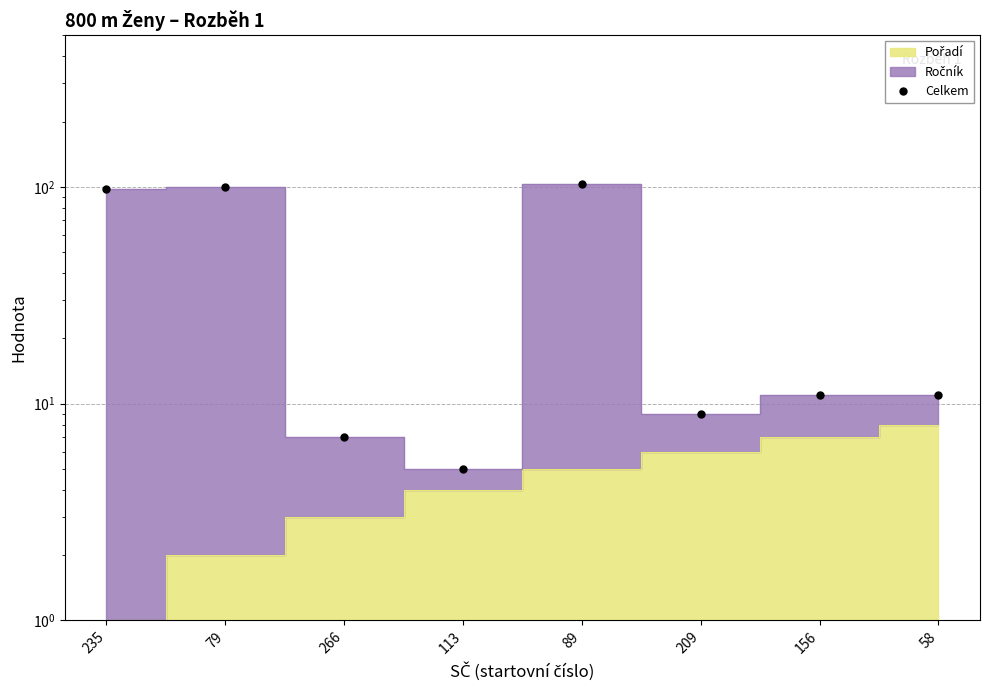

At which category does the chart reach its minimum across all series?

113